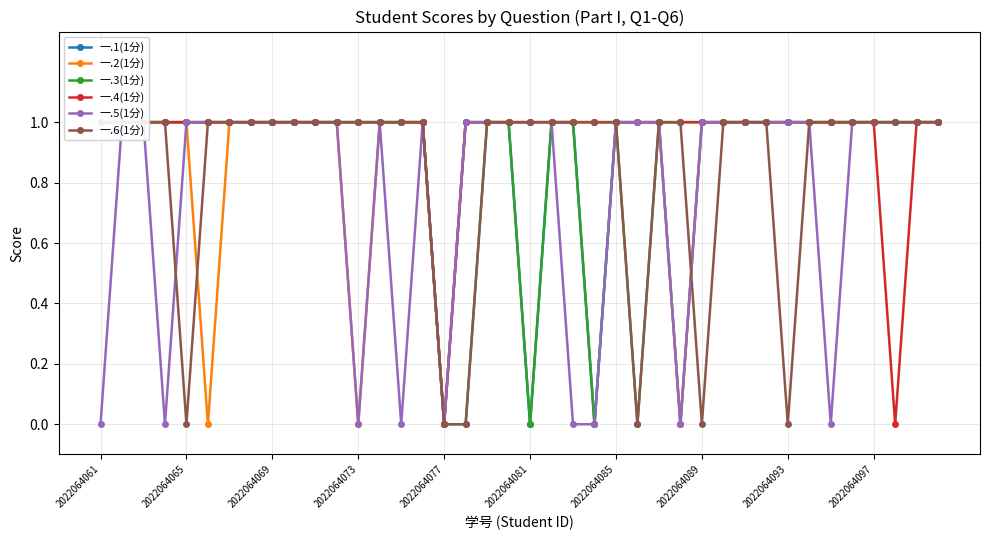

How many lines are shown in the chart?

6